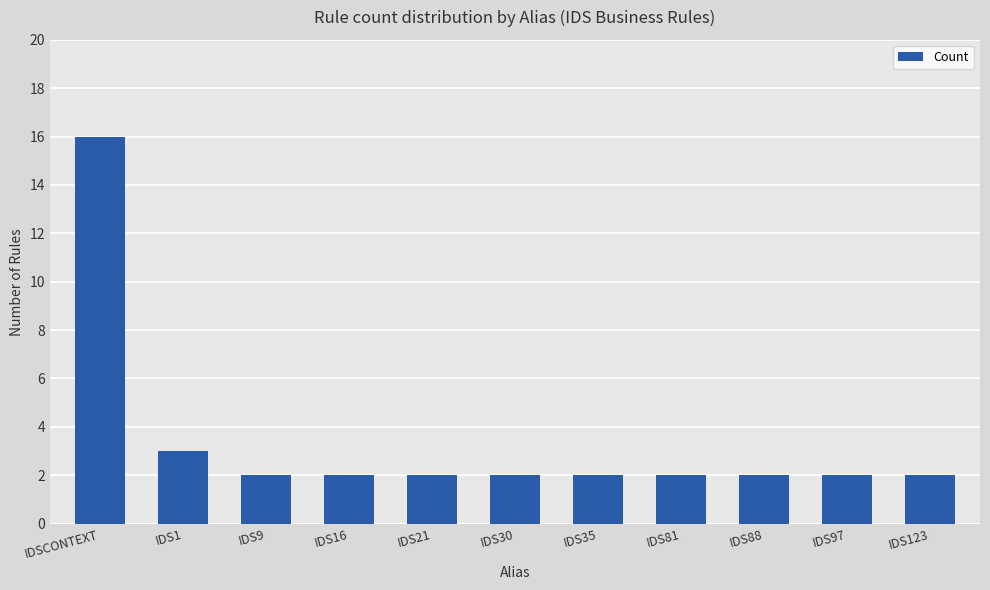

What position from the left is IDS21?

5